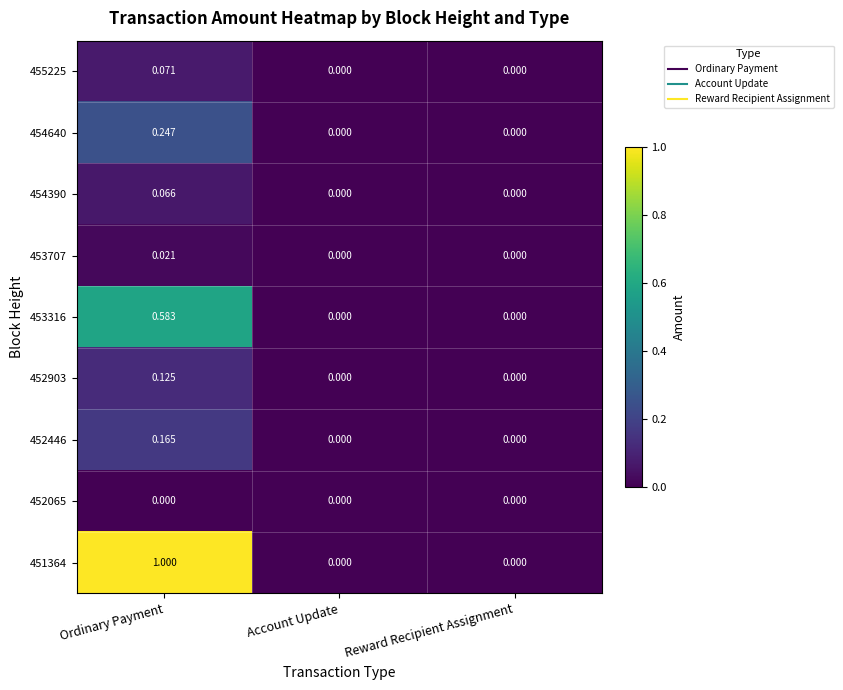

What is the total value across all series at Ordinary Payment?

2.3